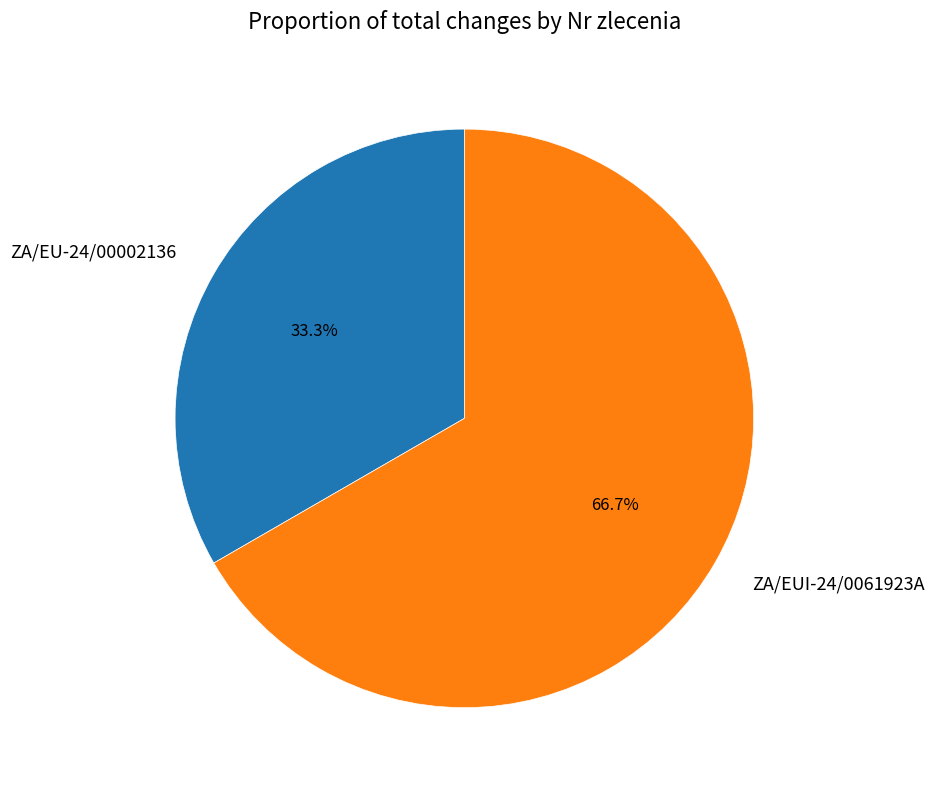

Between ZA/EUI-24/0061923A and ZA/EU-24/00002136, which is larger?

ZA/EUI-24/0061923A